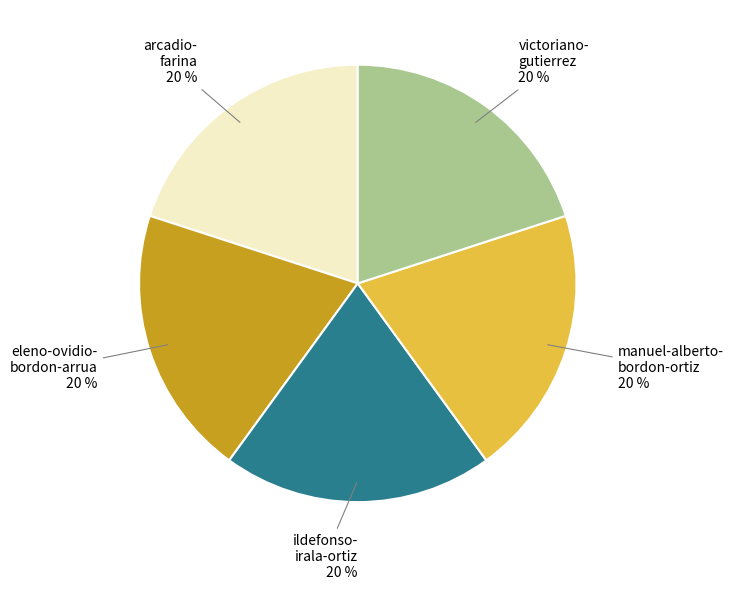

To the nearest percent, what is the average slice percentage?

20%